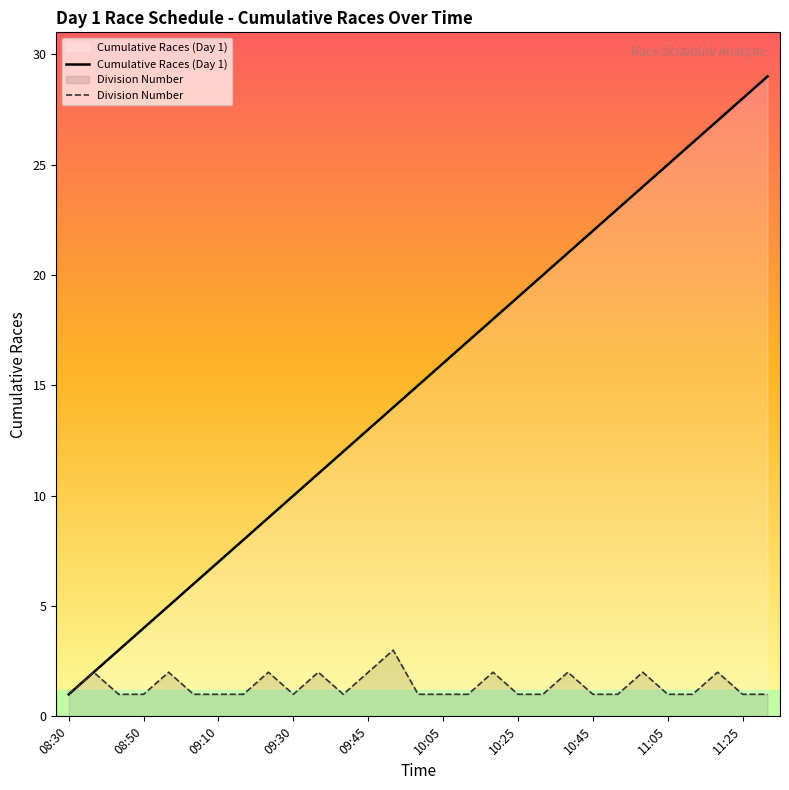

Which series has the widest spread of values?

Cumulative Races (Day 1)